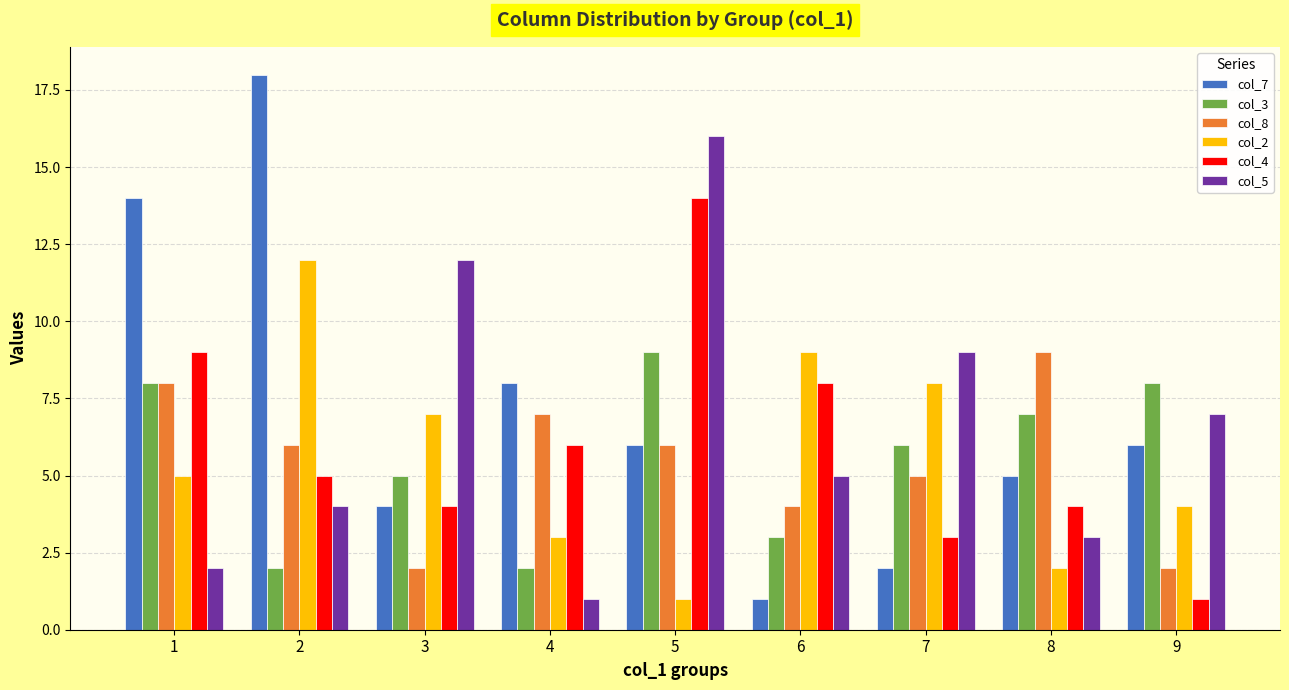

Between 2 and 9, which series saw the biggest shift?

col_7